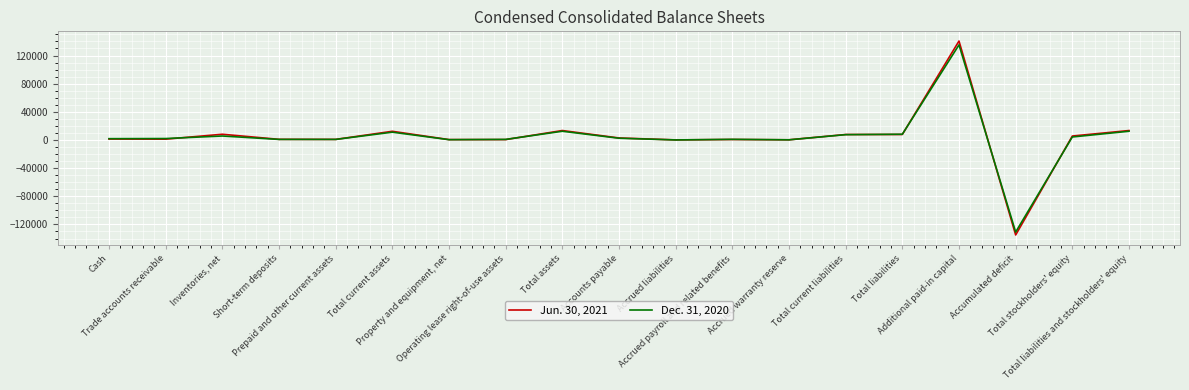

Rank the series by their average value, from lowest to highest.

Dec. 31, 2020, Jun. 30, 2021